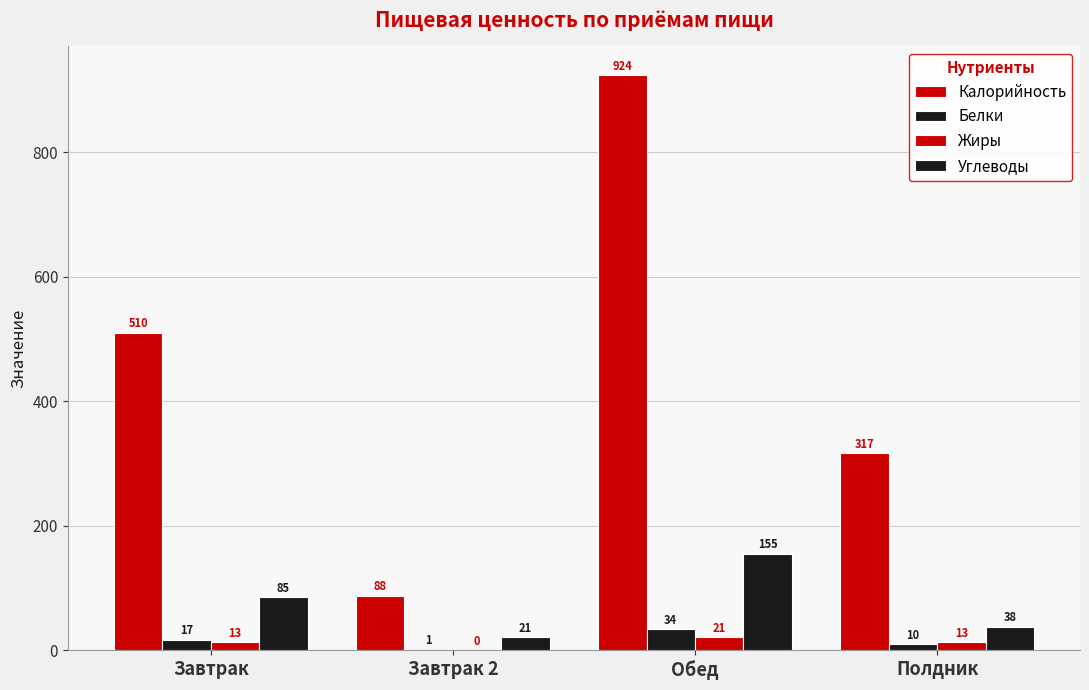

How many categories are shown in the chart?

4